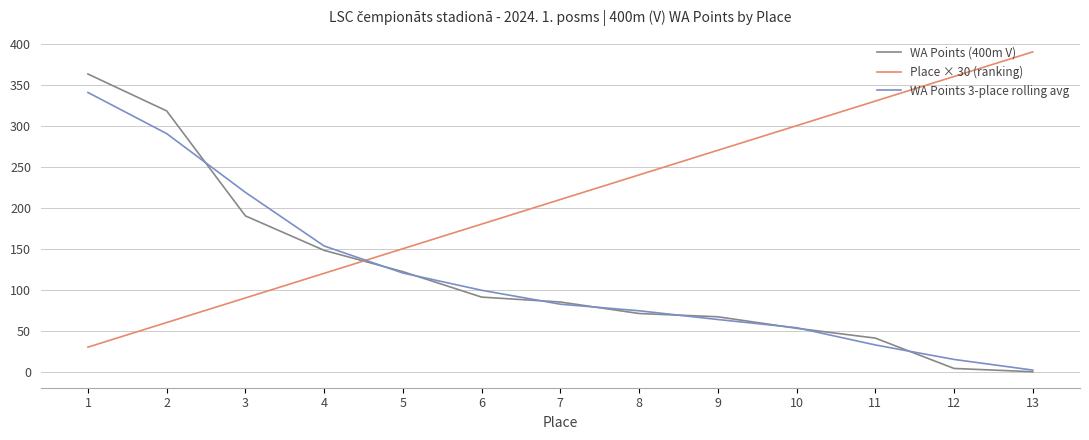

The WA Points 3-place rolling avg series shows 78.3 at 10. True or false?

False